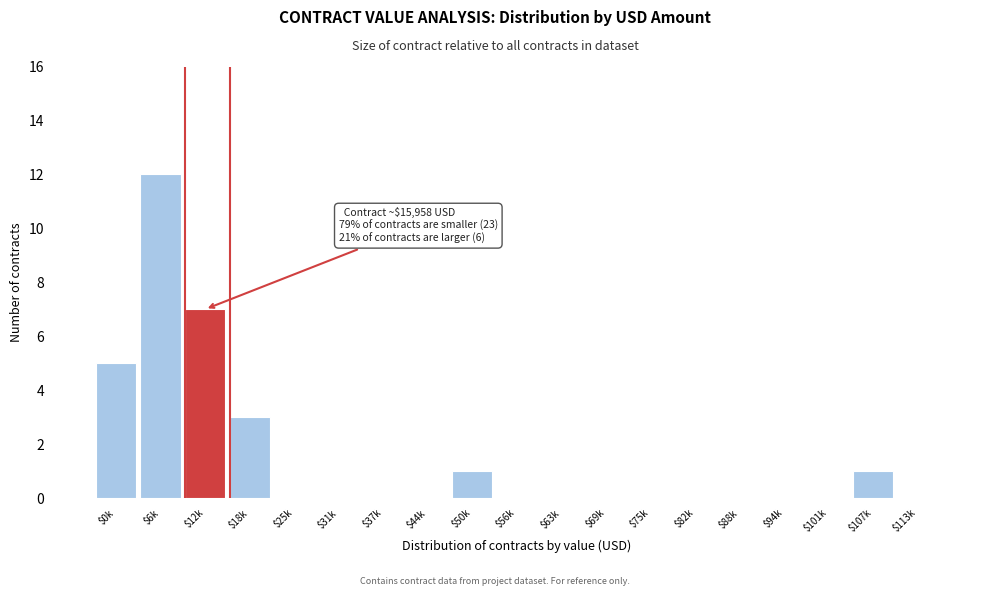

What is the maximum value shown in the chart?

12